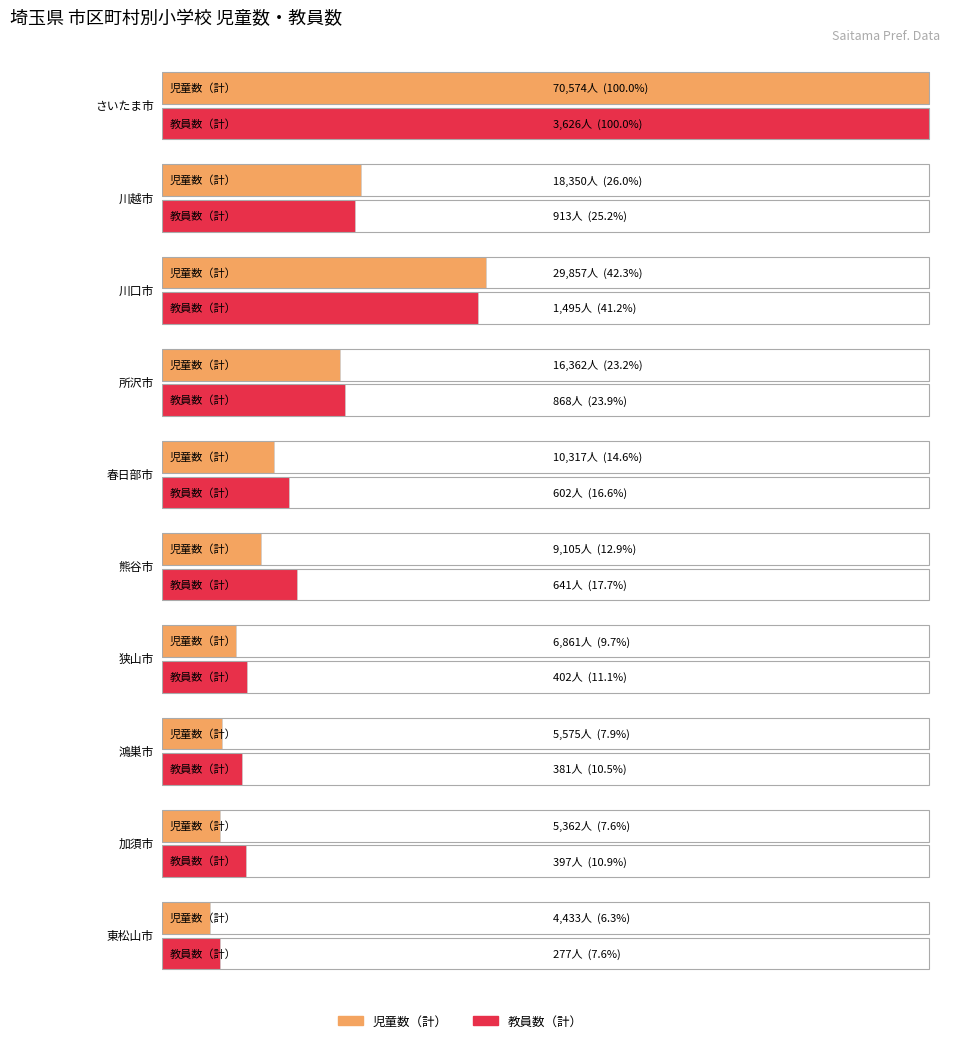

What is the value of the 児童数（計） bar at the 1st from the left?

70574